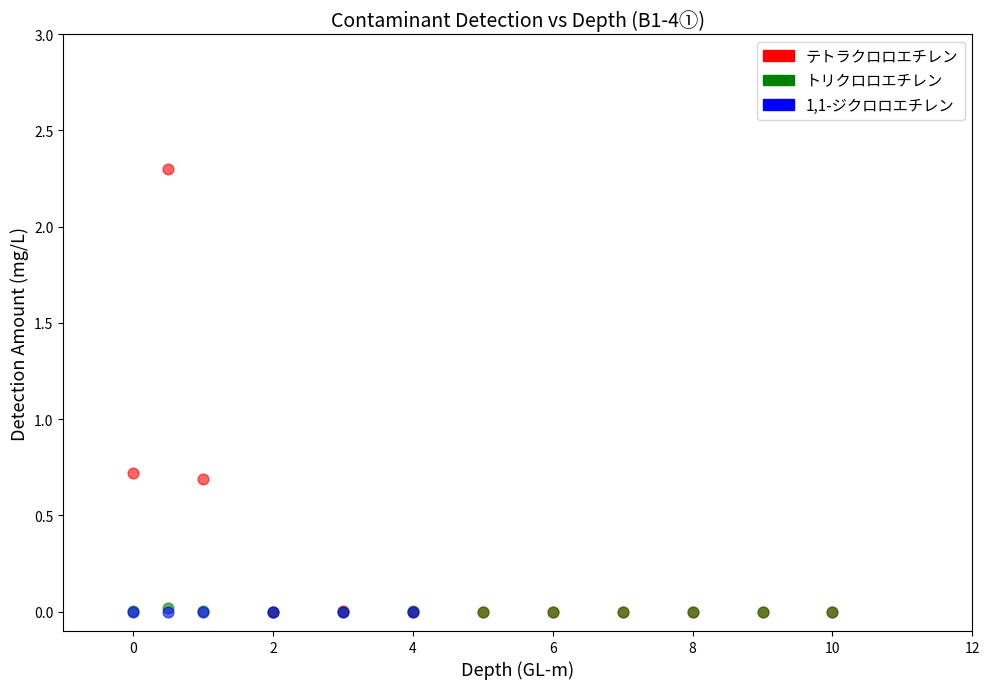

Which series contains the highest Y value?

テトラクロロエチレン